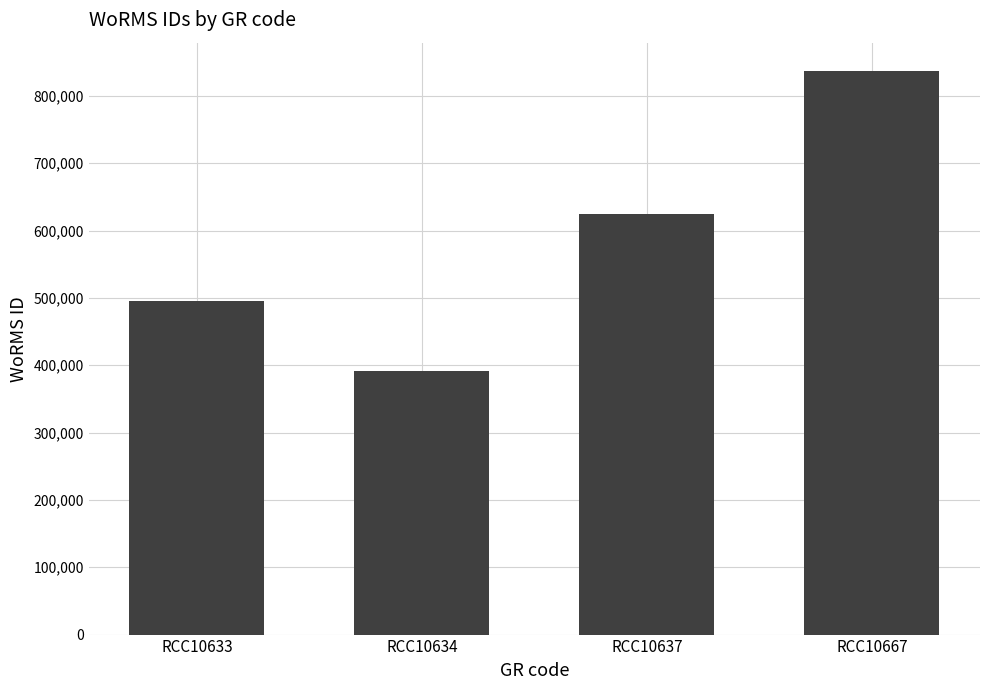

Approximately how many times larger is the value at RCC10634 compared to RCC10637?

0.6